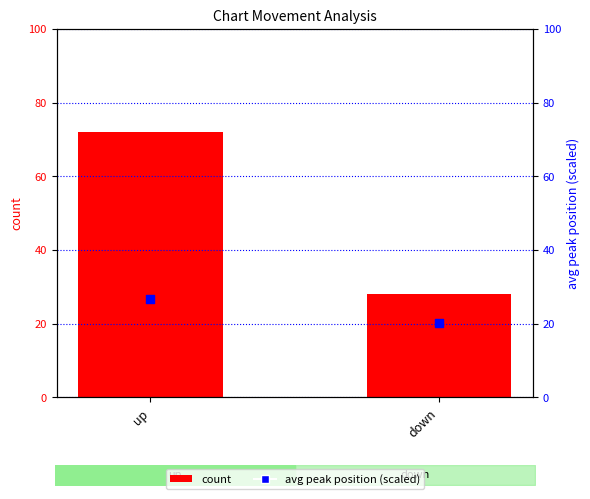

What is the total value across all series at up?

98.8